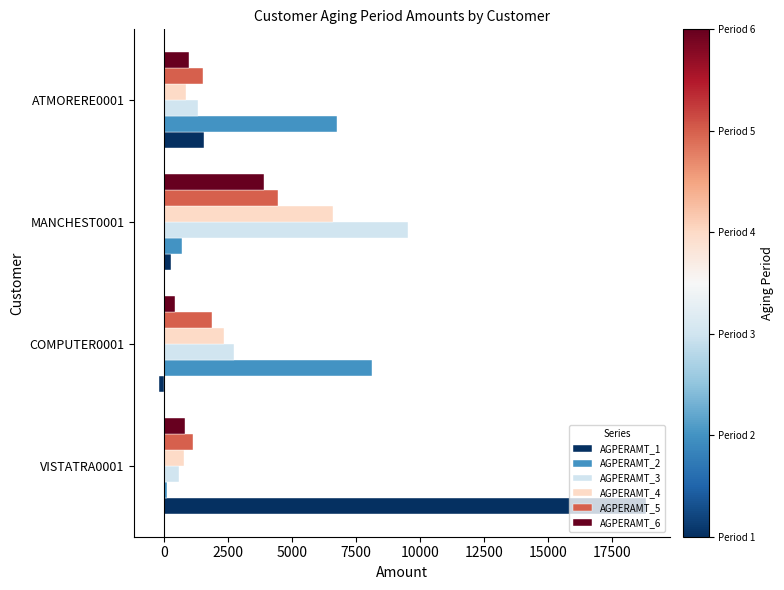

The value of AGPERAMT_5 at ATMORERE0001 is 2328.2. True or false?

False